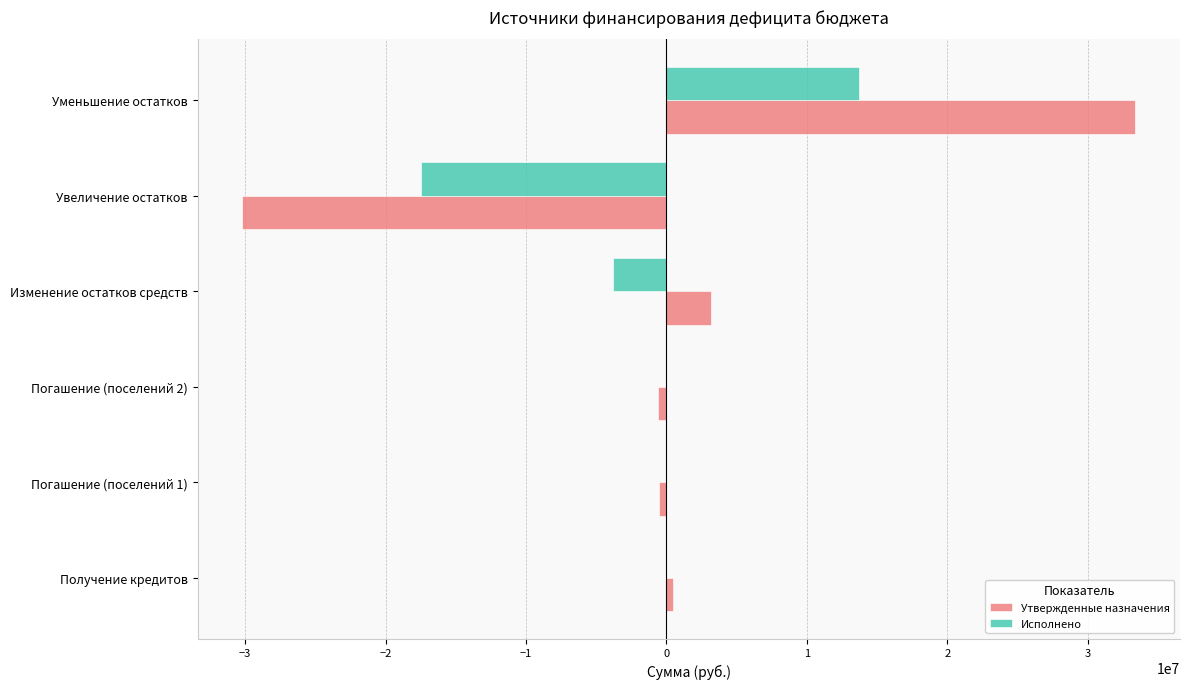

The value of Утвержденные назначения at Уменьшение остатков is 33376568.0. True or false?

True